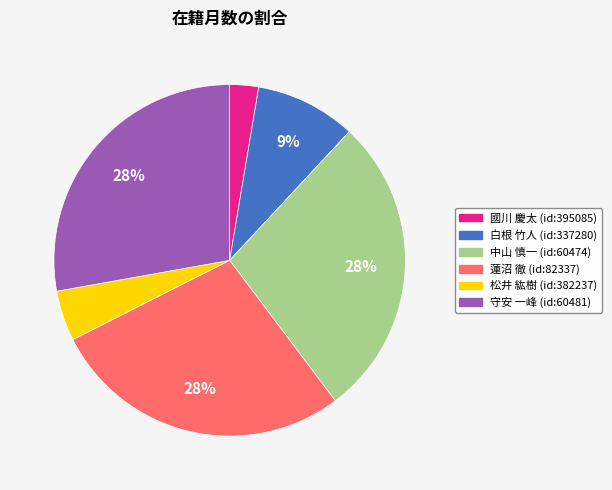

Is there a majority slice in this chart?

No